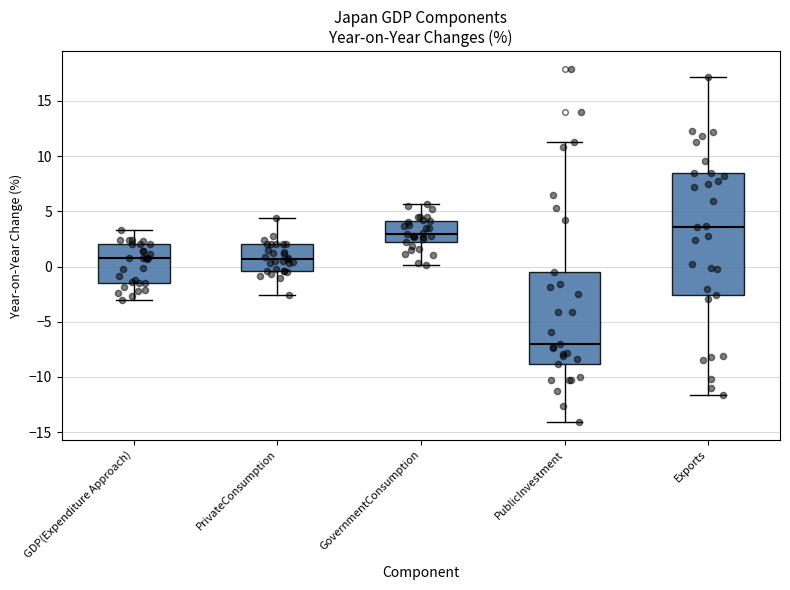

Which box has the lowest median line?

PublicInvestment